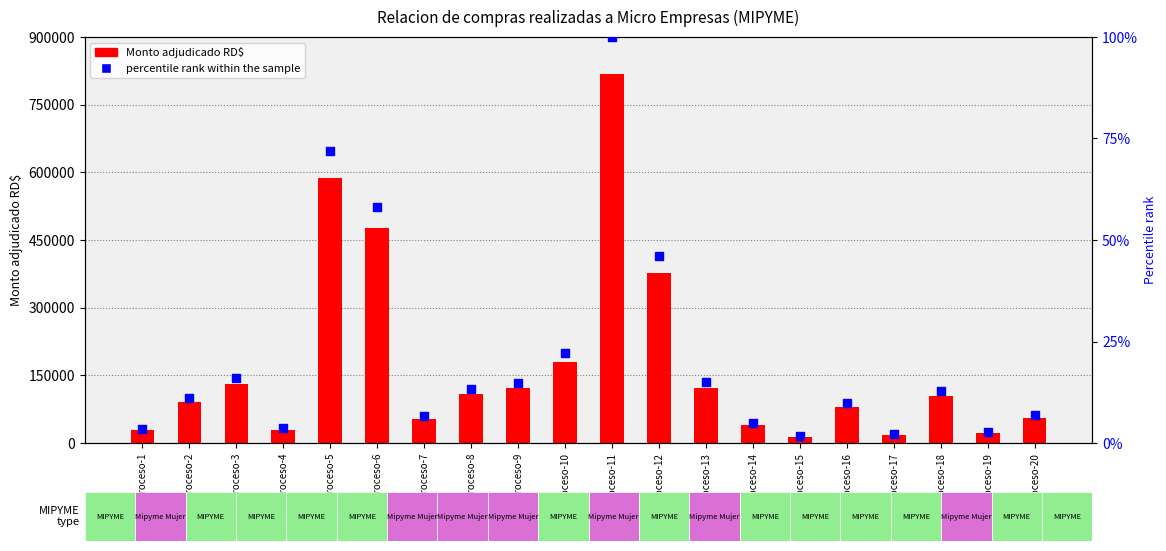

Which series contains the lowest Y value?

percentile rank within the sample